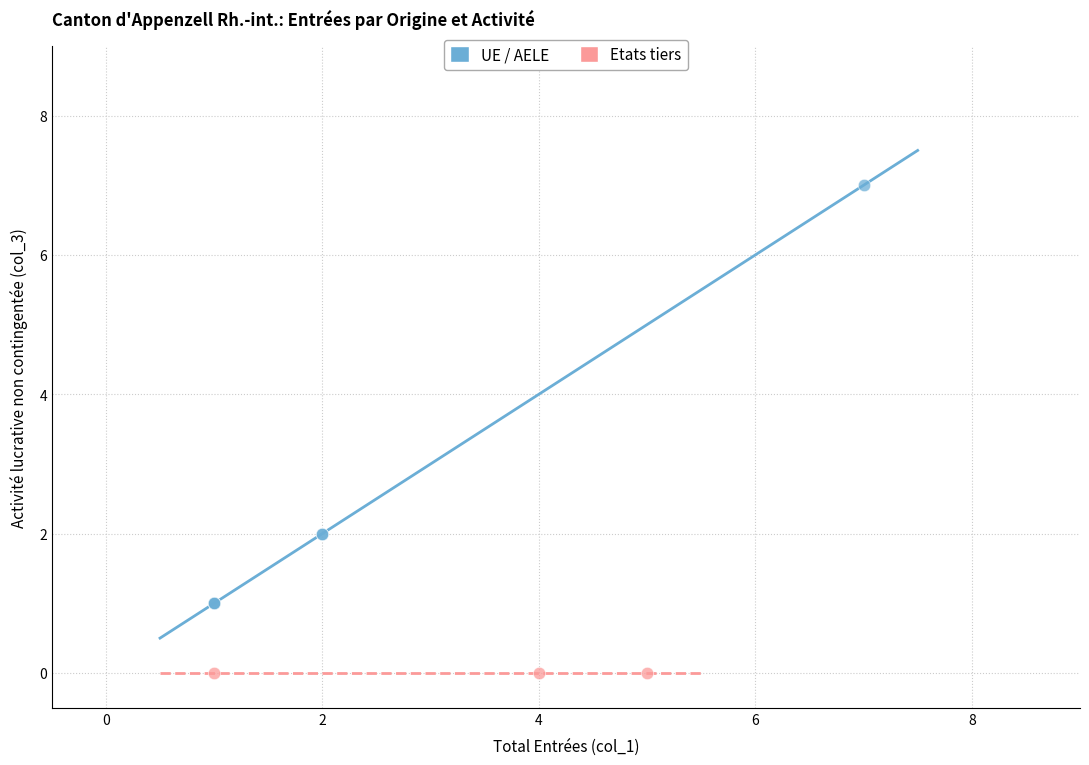

Which series contains the highest Y value?

UE / AELE